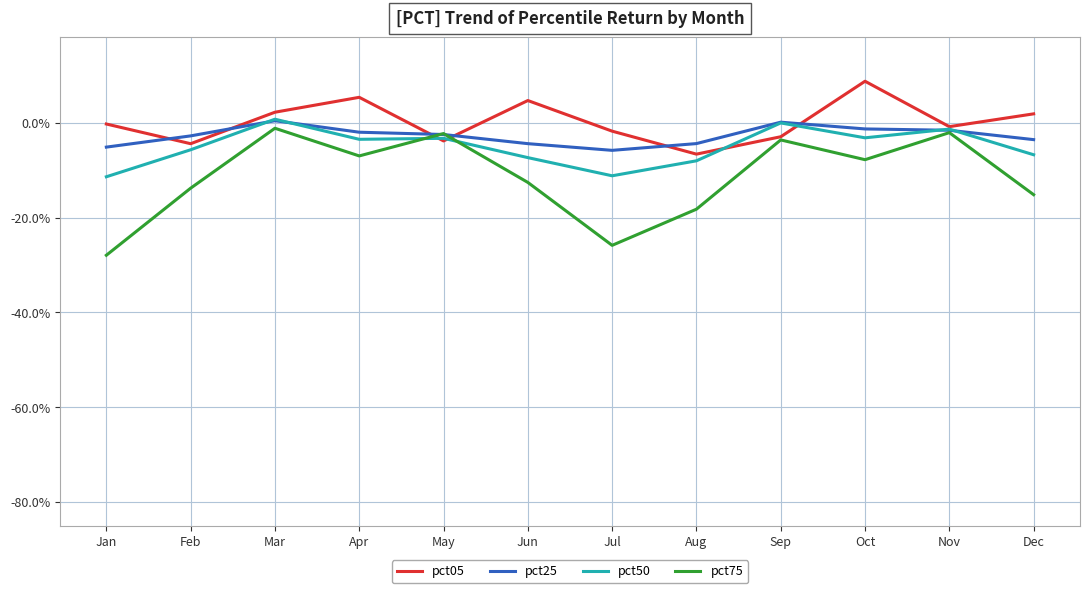

Does the chart have visible grid lines?

Yes